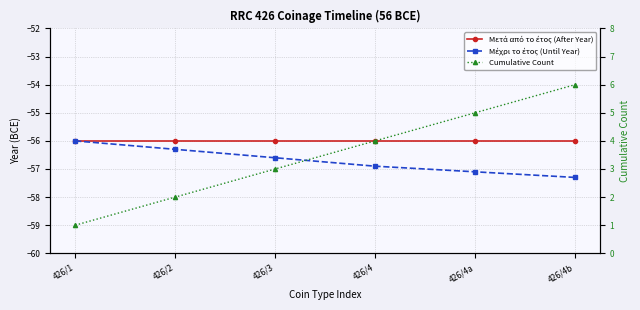

True or false: Cumulative Count and Μέχρι το έτος (Until Year) cross at least once.

False